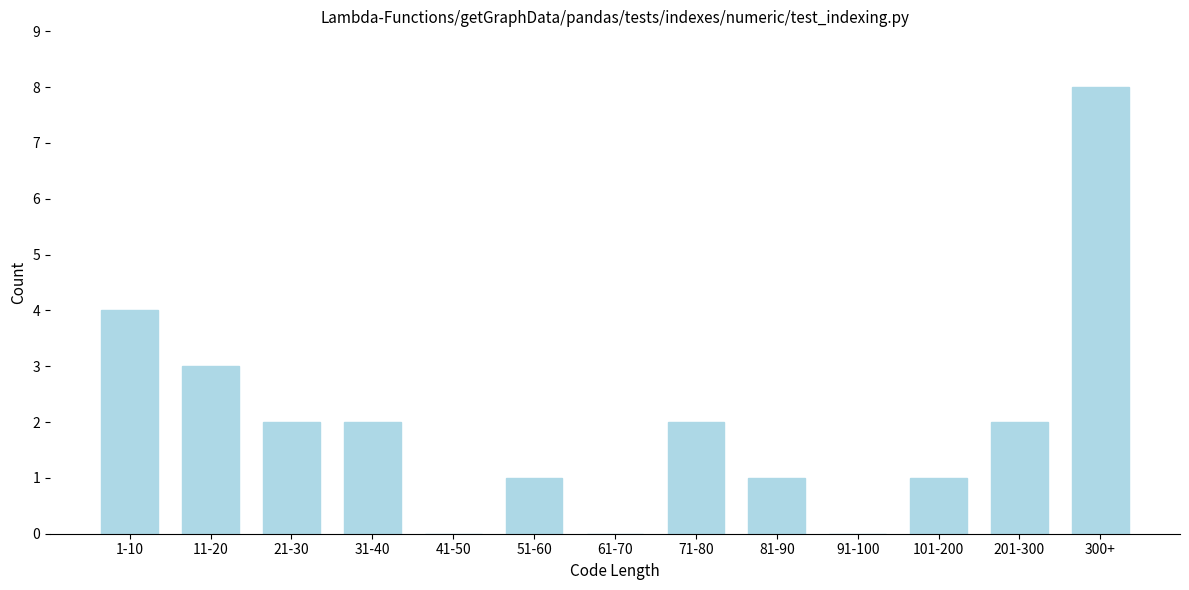

Reading left to right, list all the values displayed in this chart.

1-10=4	11-20=3	21-30=2	31-40=2	41-50=0	51-60=1	61-70=0	71-80=2	81-90=1	91-100=0	101-200=1	201-300=2	300+=8